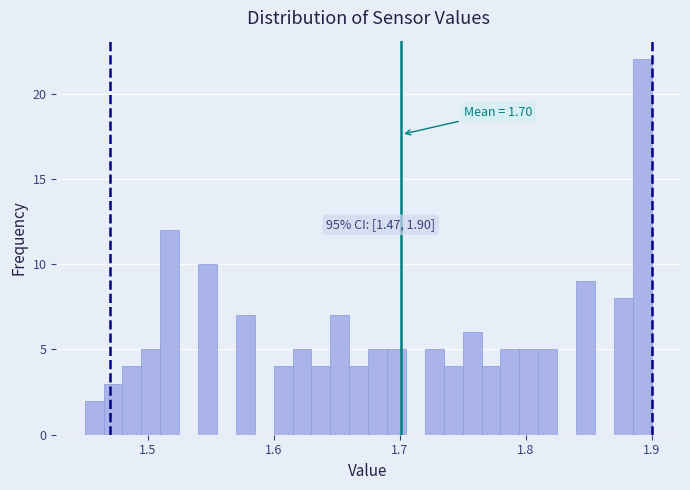

Read against the x-axis, roughly where is the centre of the tallest bar?

1.89